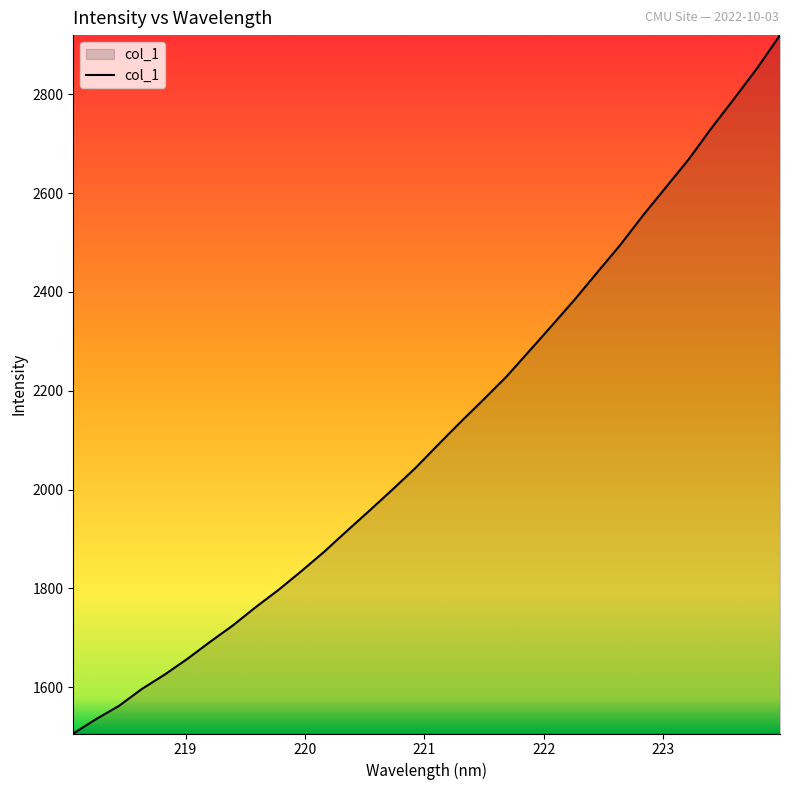

What is the difference between the maximum and minimum values?

1413.7